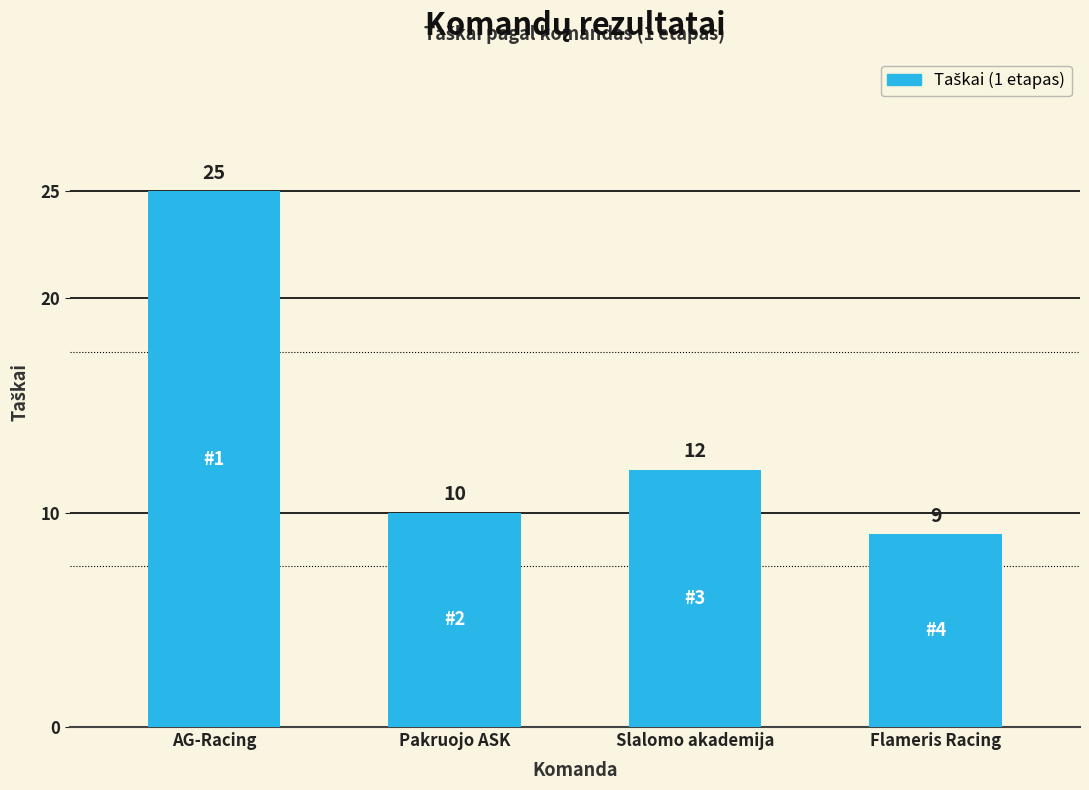

What is the difference between the values at Flameris Racing and Pakruojo ASK?

1